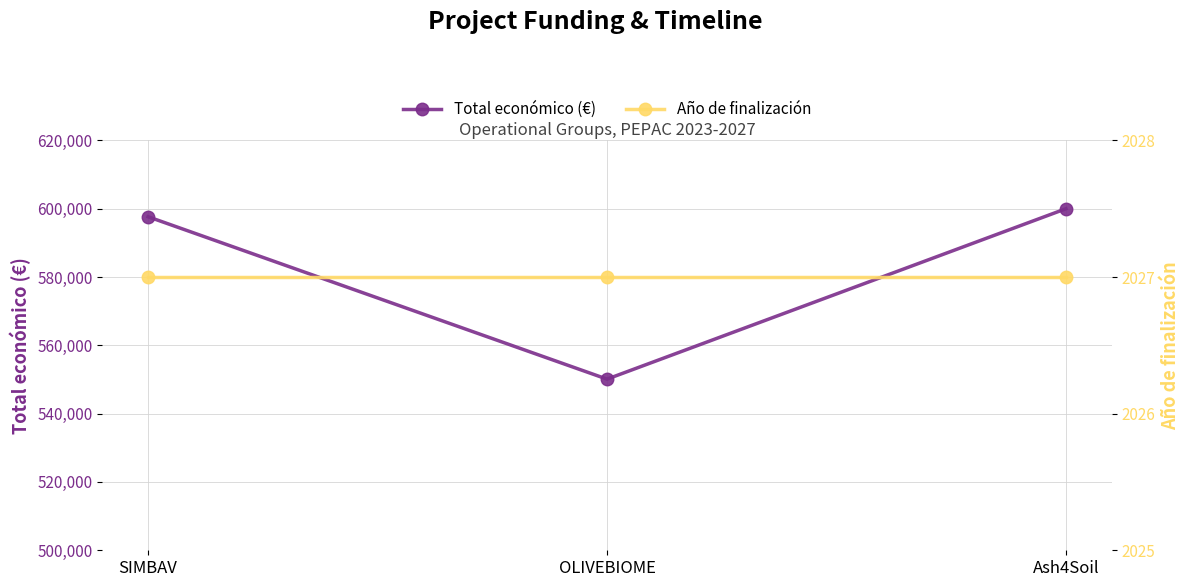

Reading left to right, extract all data points from this chart.

Total económico (€): SIMBAV=597651	OLIVEBIOME=550111	Ash4Soil=600000
Año de finalización: SIMBAV=2027	OLIVEBIOME=2027	Ash4Soil=2027